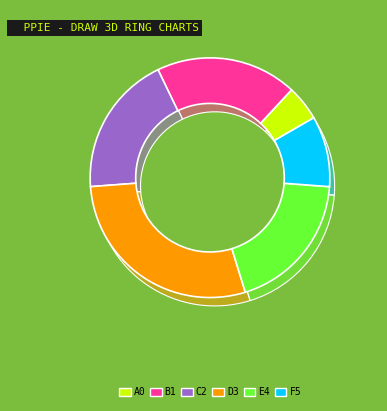

How many slices are in this pie chart?

6